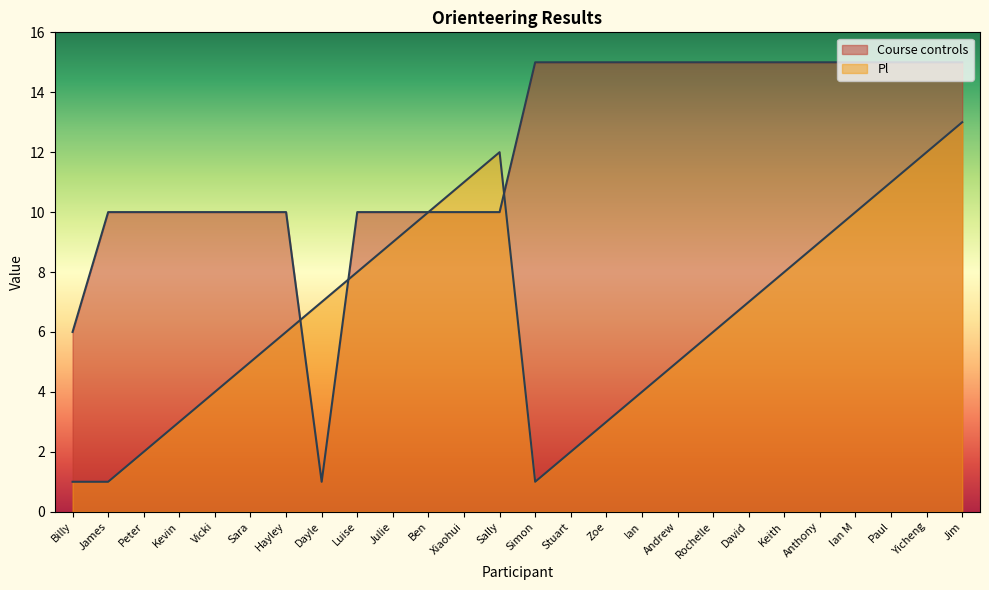

Is it true that Course controls equals 13 at Vicki?

False